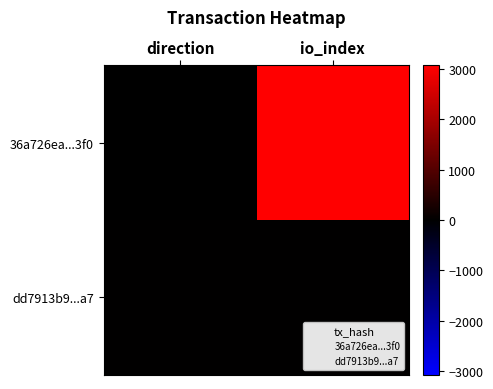

At which label does 36a726ea...3f0 reach its peak?

io_index